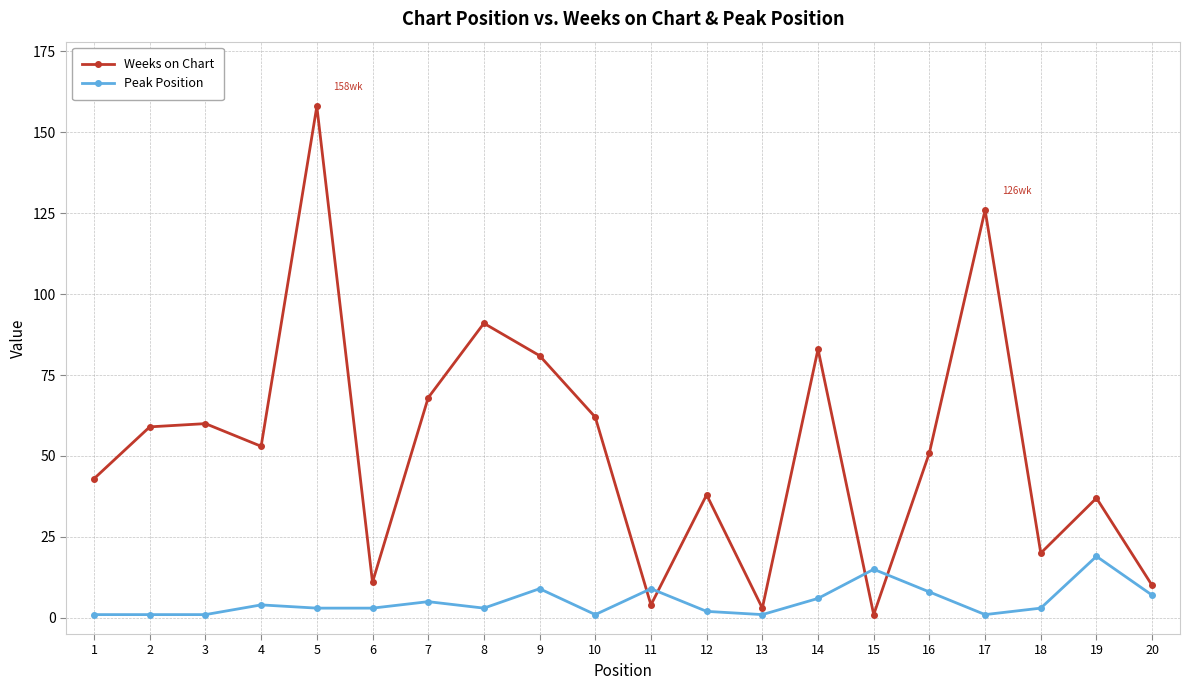

Reading left to right, what are all the values shown in this chart?

Weeks on Chart: 1=43	2=59	3=60	4=53	5=158	6=11	7=68	8=91	9=81	10=62	11=4	12=38	13=3	14=83	15=1	16=51	17=126	18=20	19=37	20=10
Peak Position: 1=1	2=1	3=1	4=4	5=3	6=3	7=5	8=3	9=9	10=1	11=9	12=2	13=1	14=6	15=15	16=8	17=1	18=3	19=19	20=7